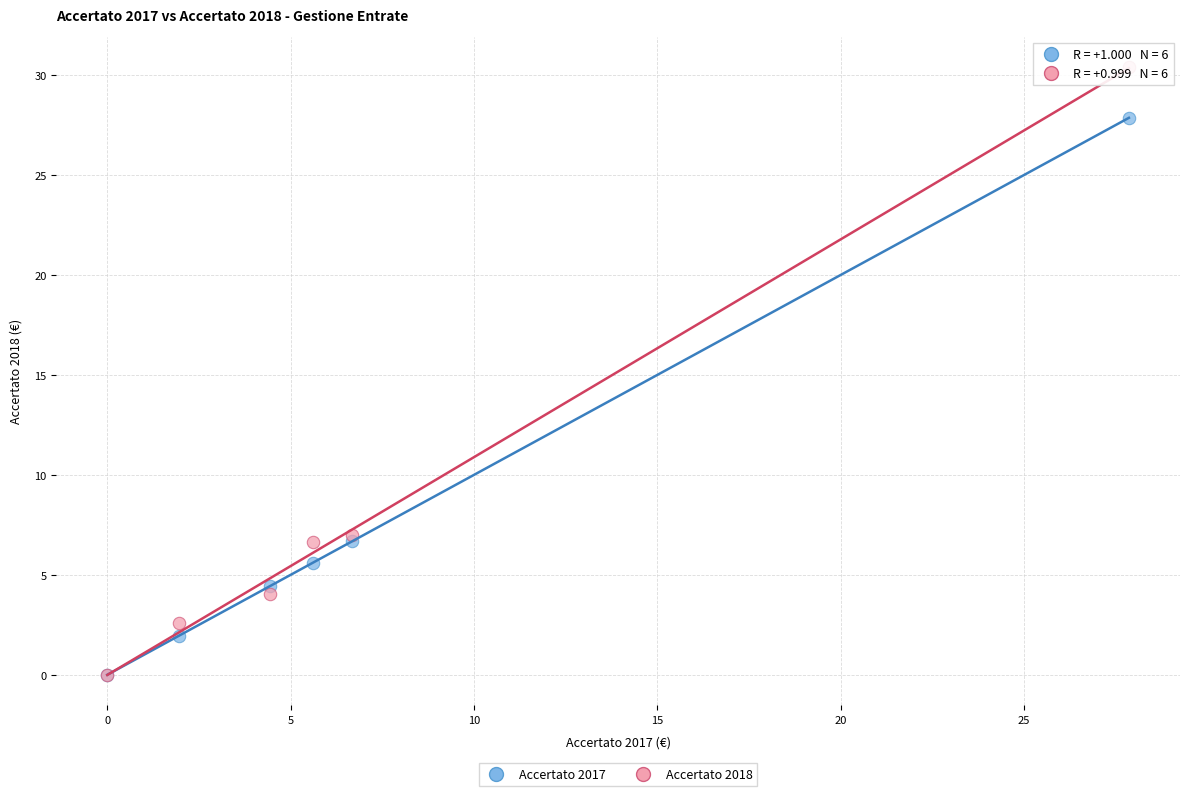

What are all the series names shown in the legend?

Accertato 2017, Accertato 2018